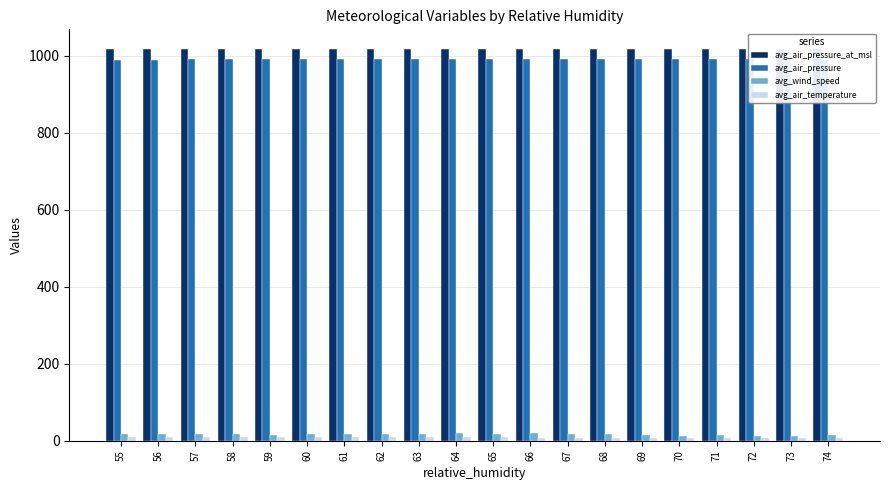

What is the sum of all avg_wind_speed values?

325.8